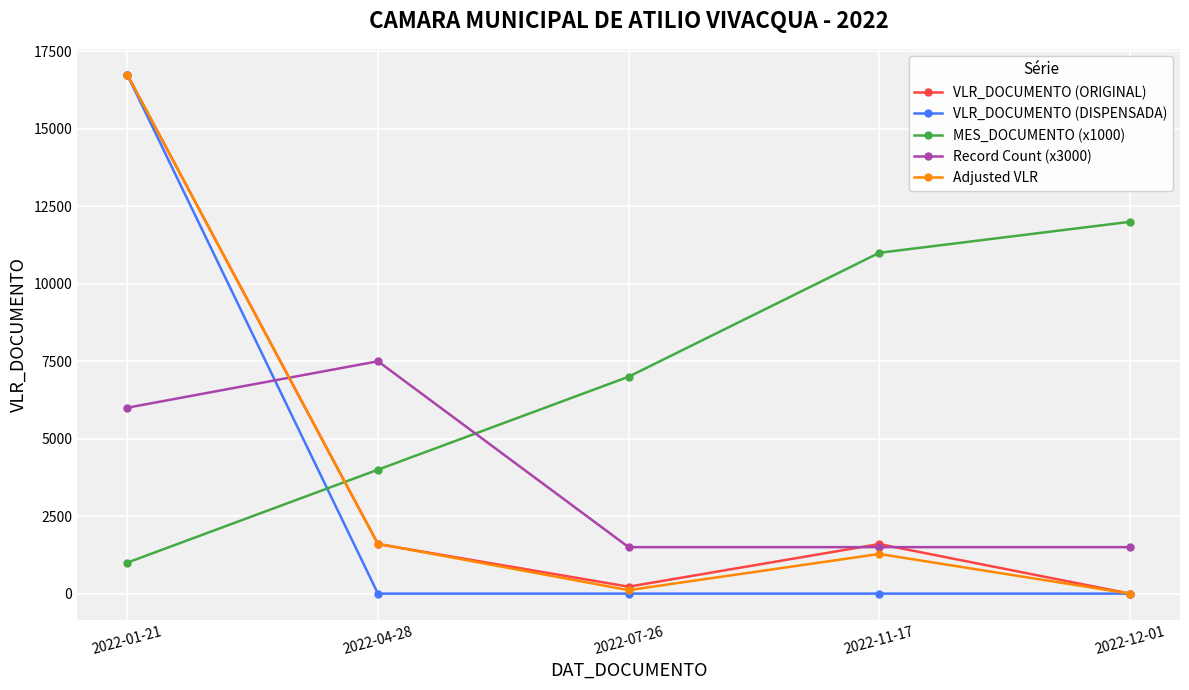

What is the spread (max minus min) of values at 2022-04-28?

7500.0